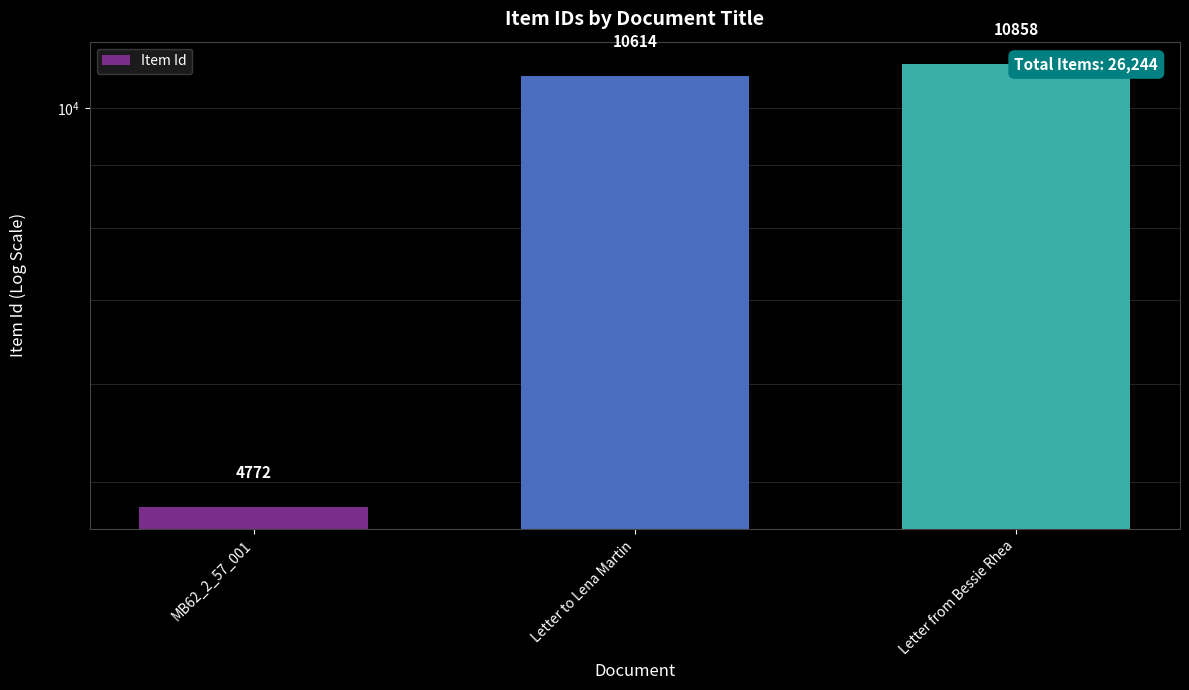

Are the bars grouped side by side (vs. stacked)?

No